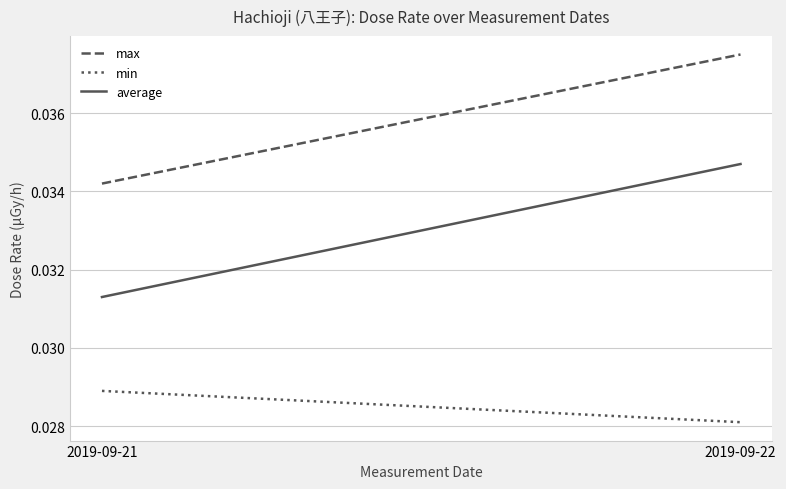

What are all the series names shown in the legend?

max, min, average